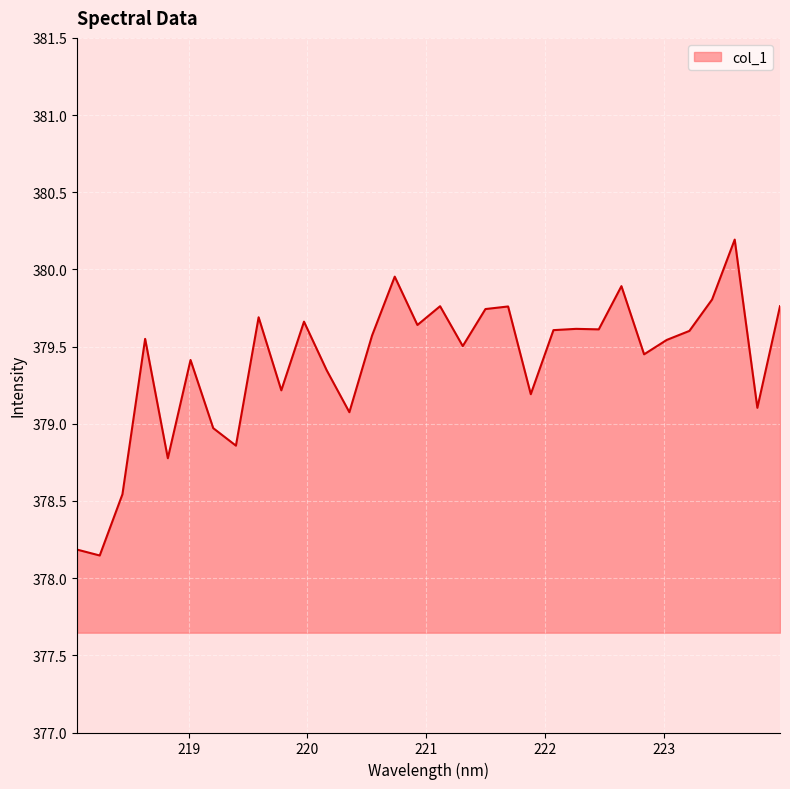

What is the greatest value displayed?

380.2